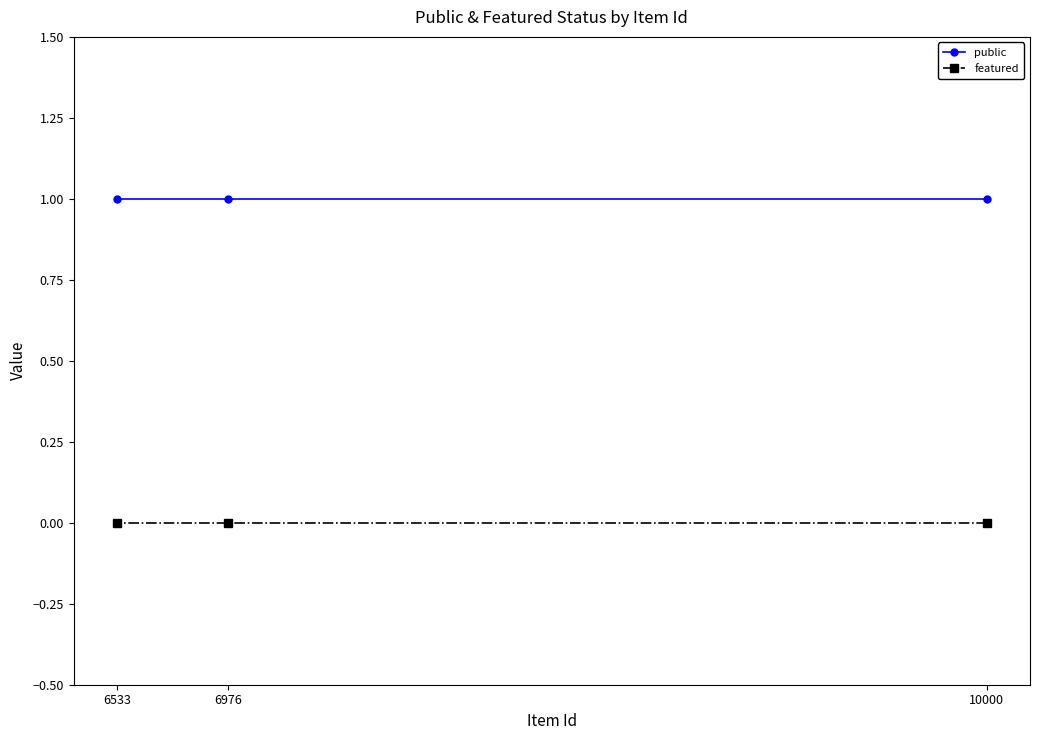

At 6533, list the series in order from smallest to largest.

featured, public